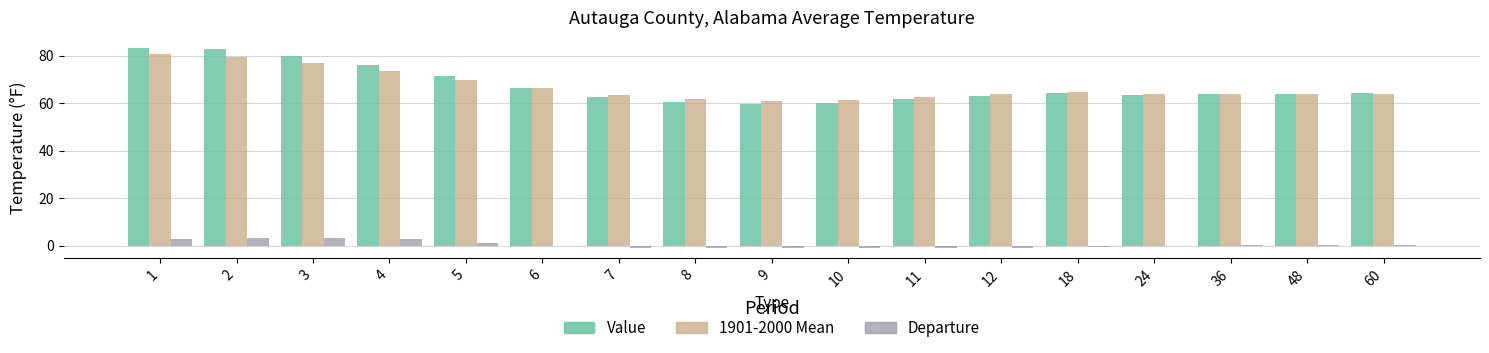

At which label does 1901-2000 Mean first exceed 63?

1